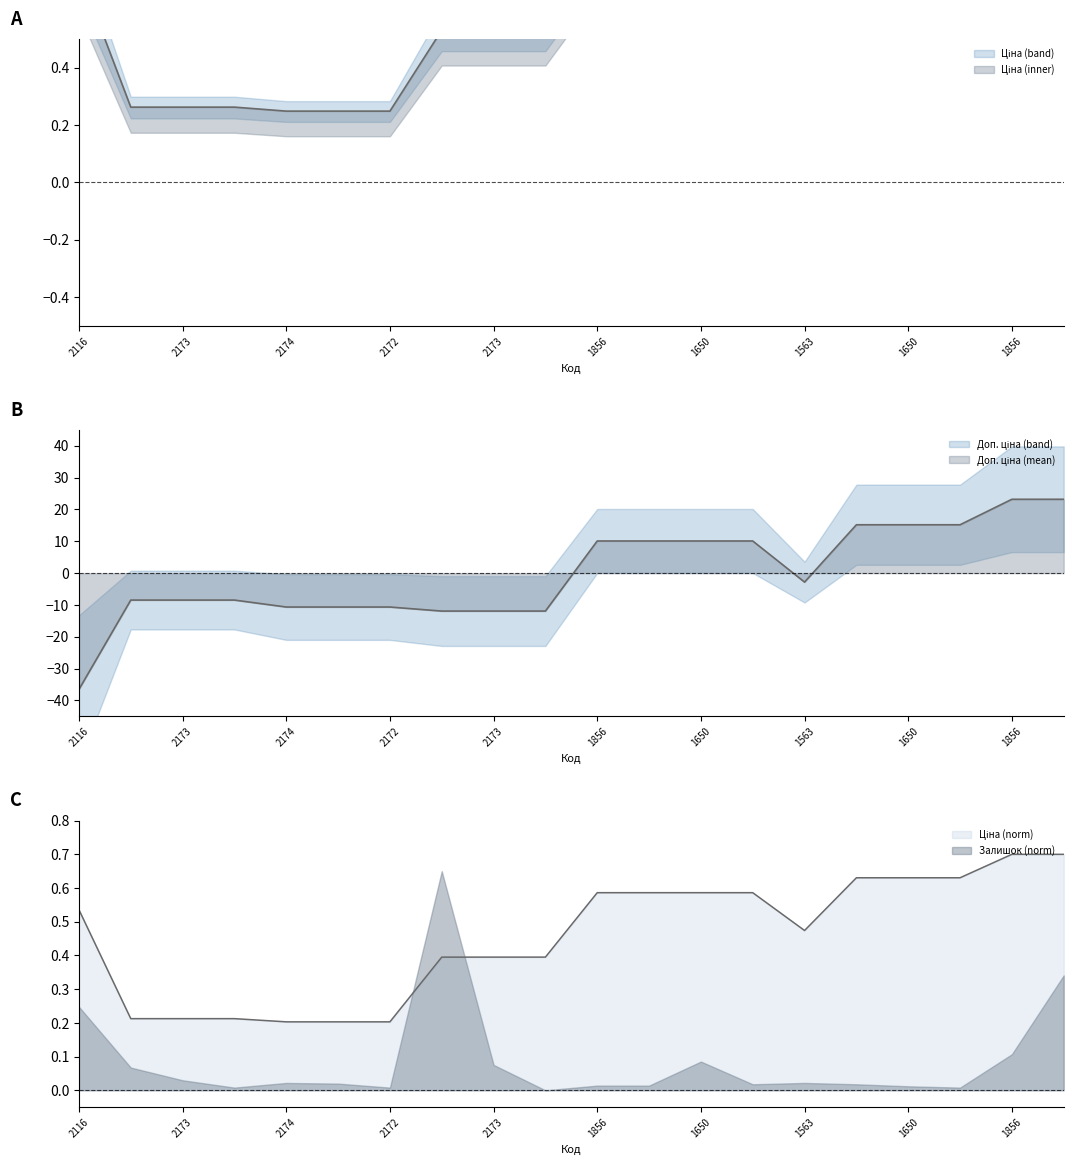

What is the difference between the highest and lowest values at 1856?

9.3